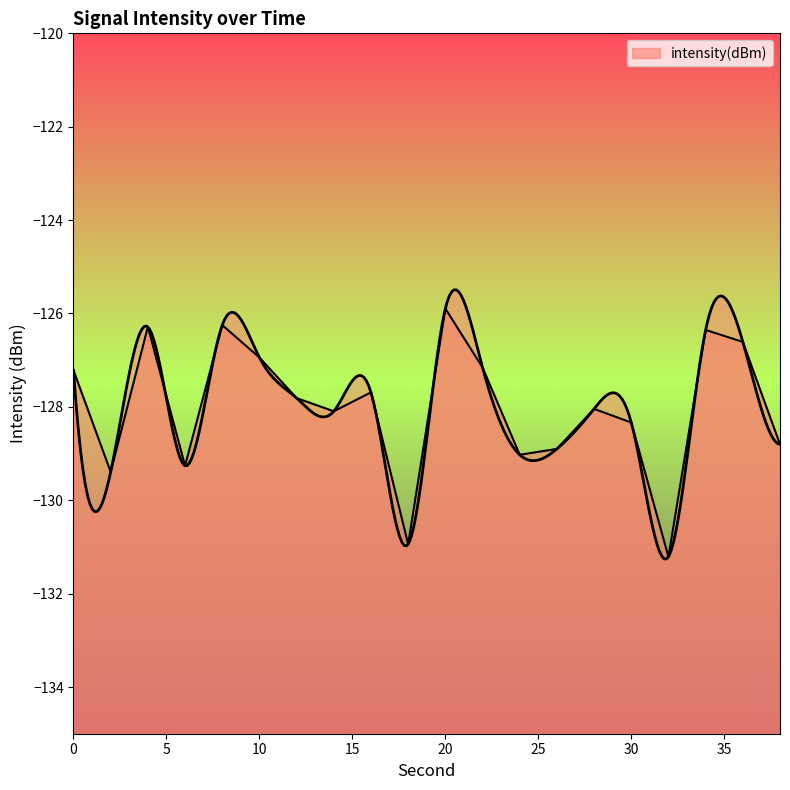

Rank the categories by value from lowest to highest.

32, 18, 2, 6, 24, 26, 38, 30, 14, 28, 12, 16, 0, 22, 10, 36, 34, 4, 8, 20